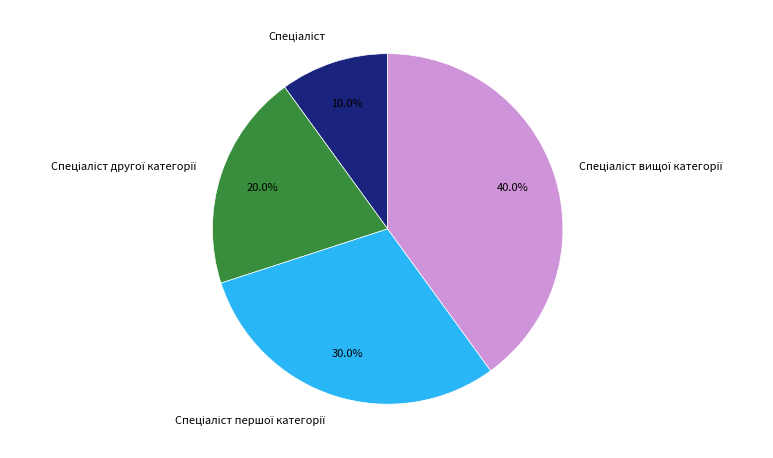

Does any single category account for the majority?

No